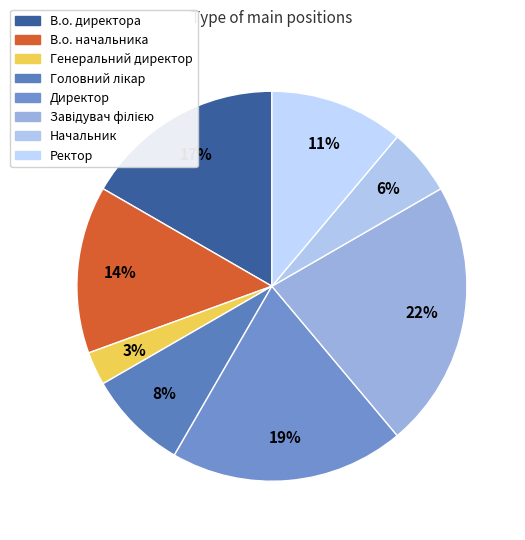

Which slice is the largest?

Завідувач філією